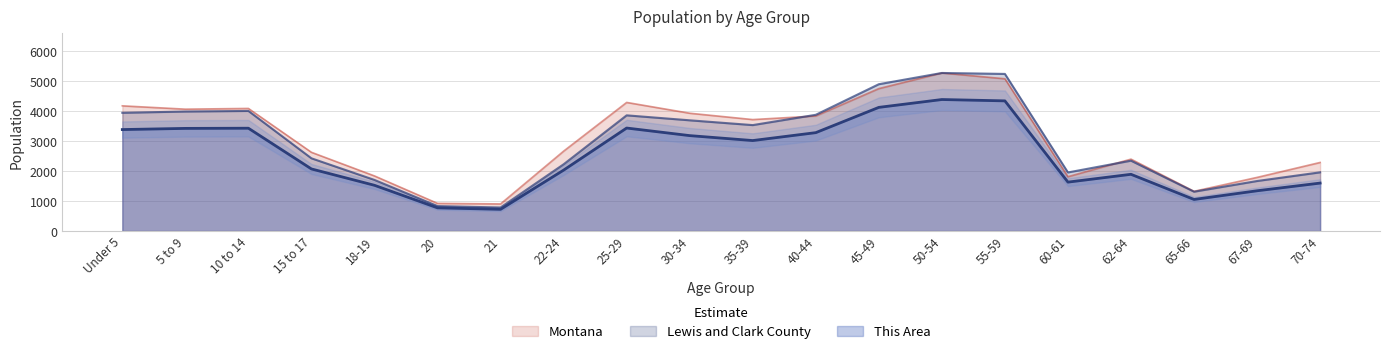

What is the total value across all series at 20?

2530.5